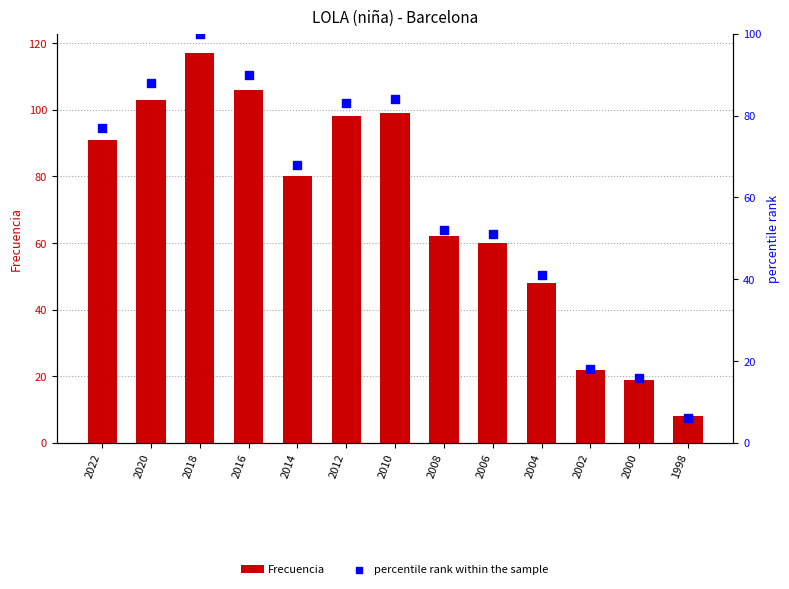

Which series reaches the maximum Y coordinate?

Frecuencia